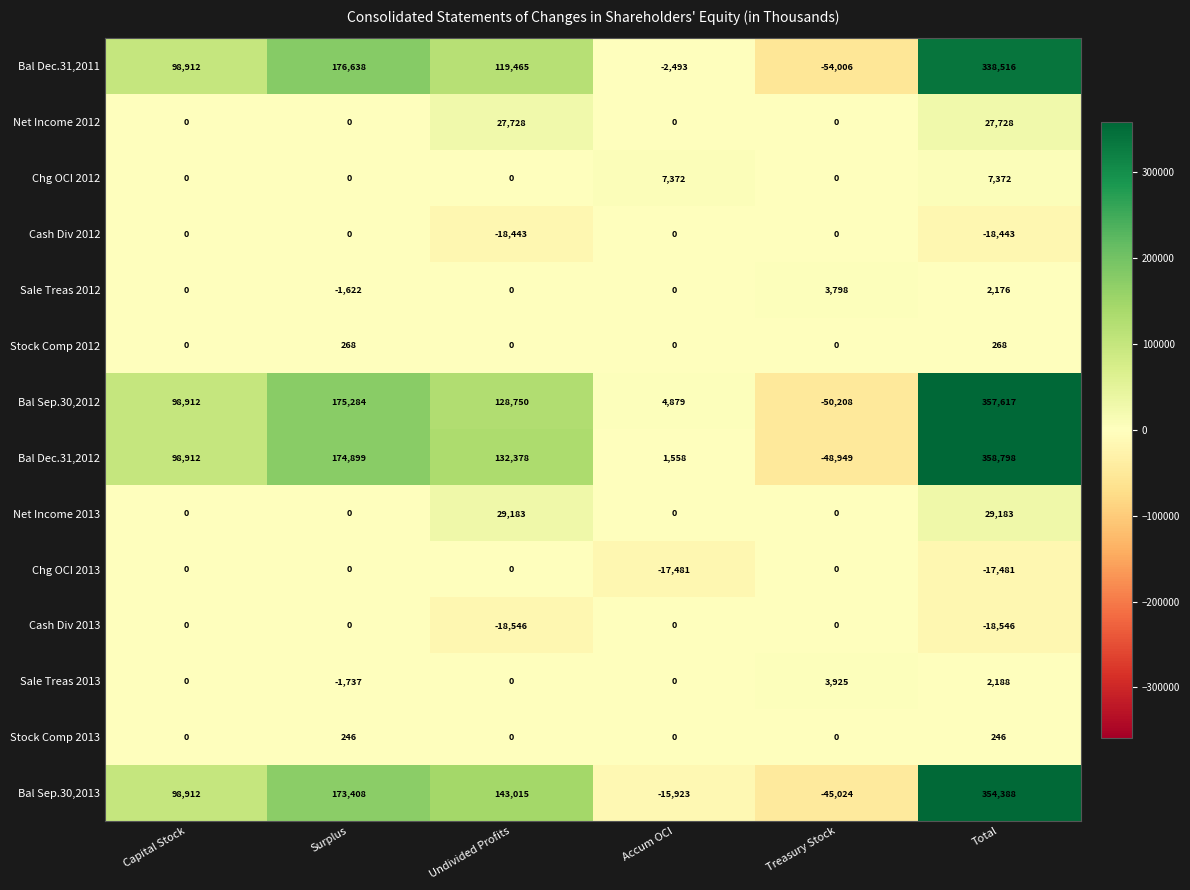

The Bal Sep.30,2013 series shows 354388 at Total. True or false?

True